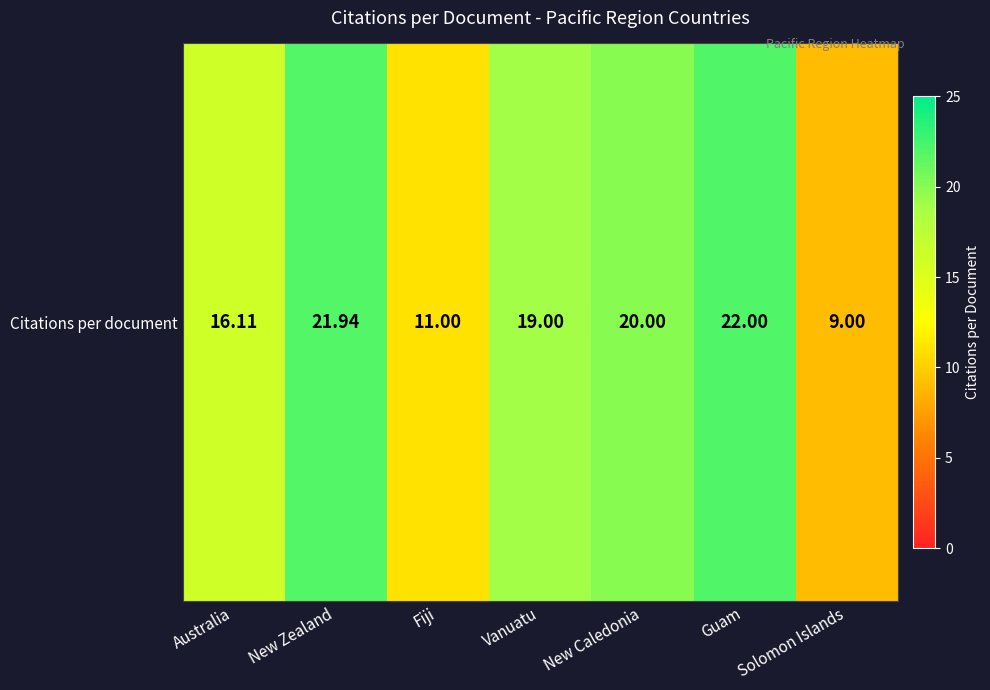

What is the change in value from New Zealand to Solomon Islands?

-12.9